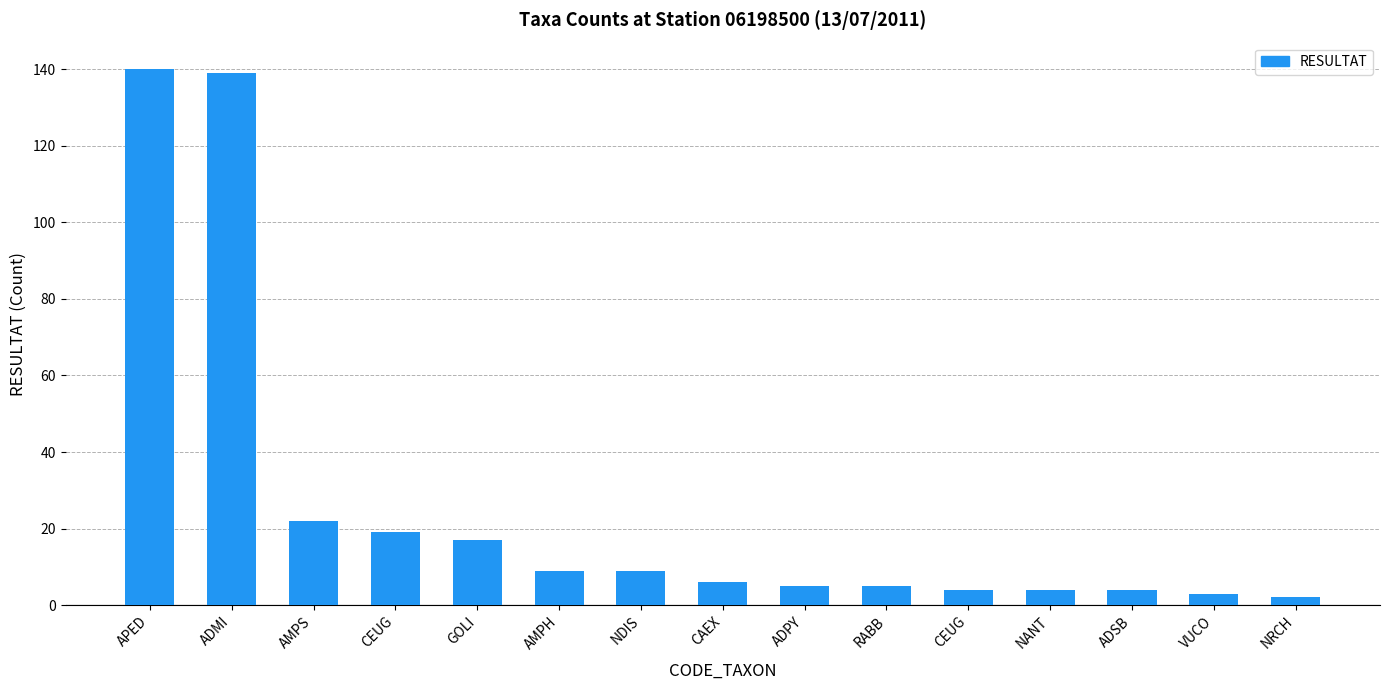

How many values are below 6?

7